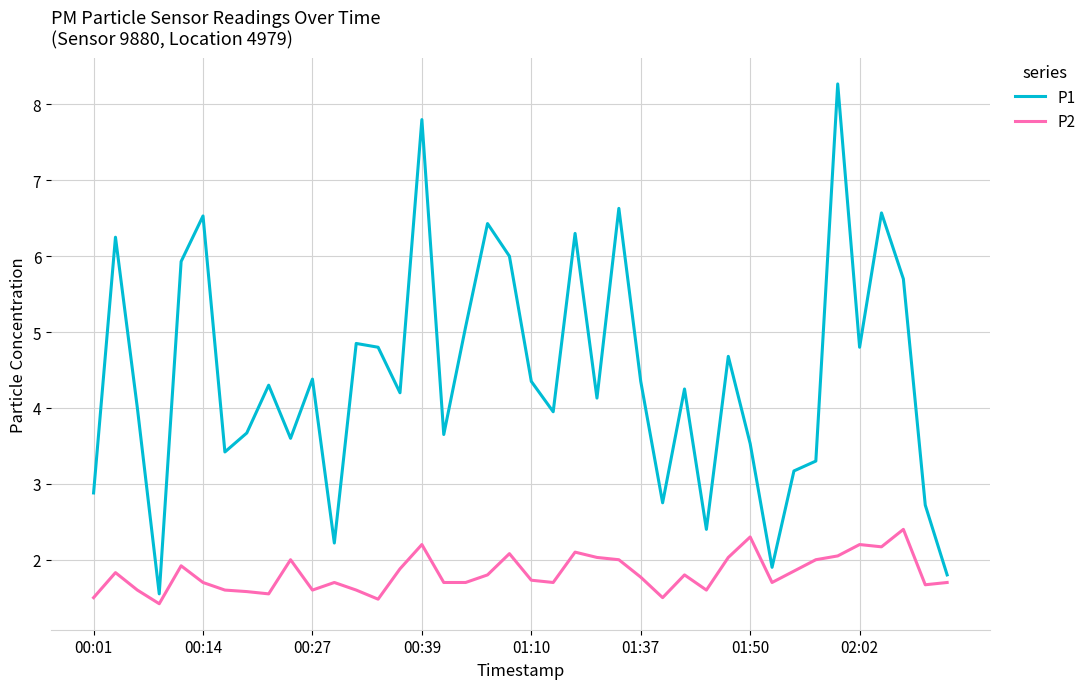

Which series has the largest range (max minus min)?

P1